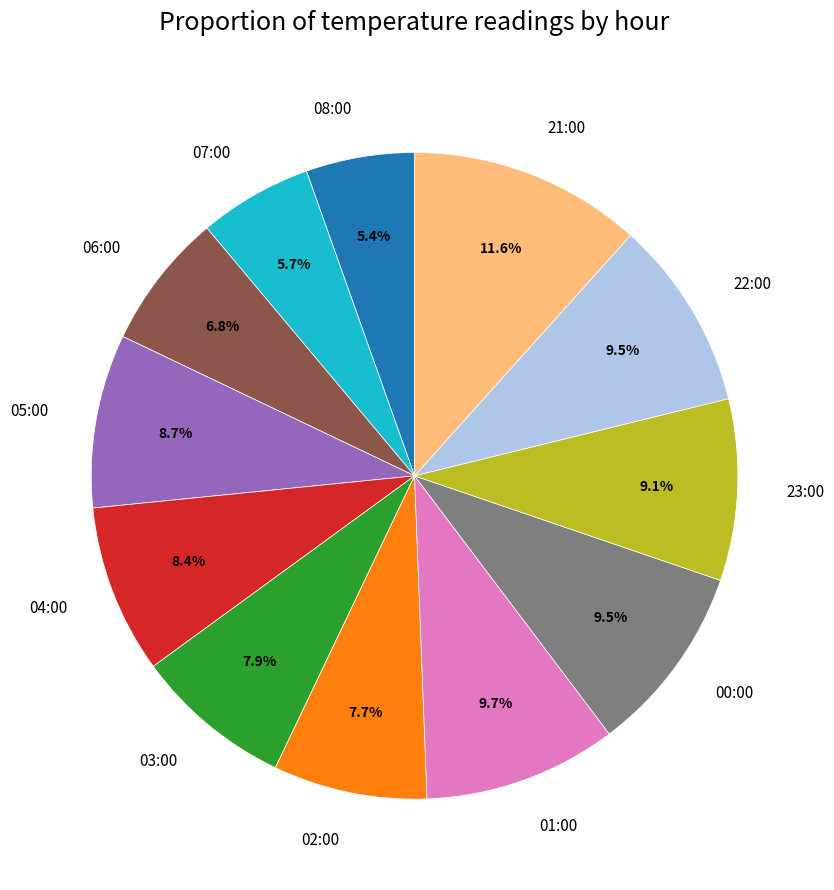

Combined, what portion of the pie is 02:00 and 05:00?

16.4%